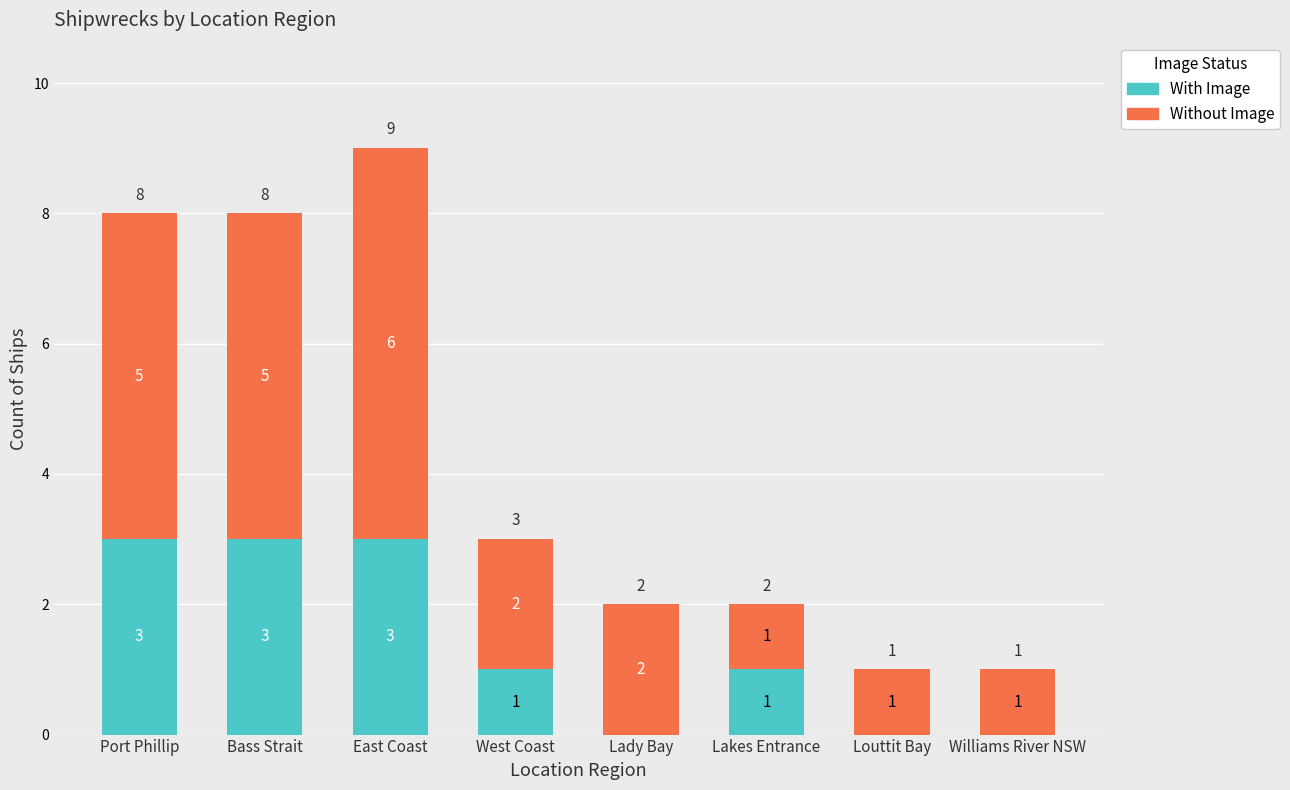

How many With Image values are between 0 and 3?

8